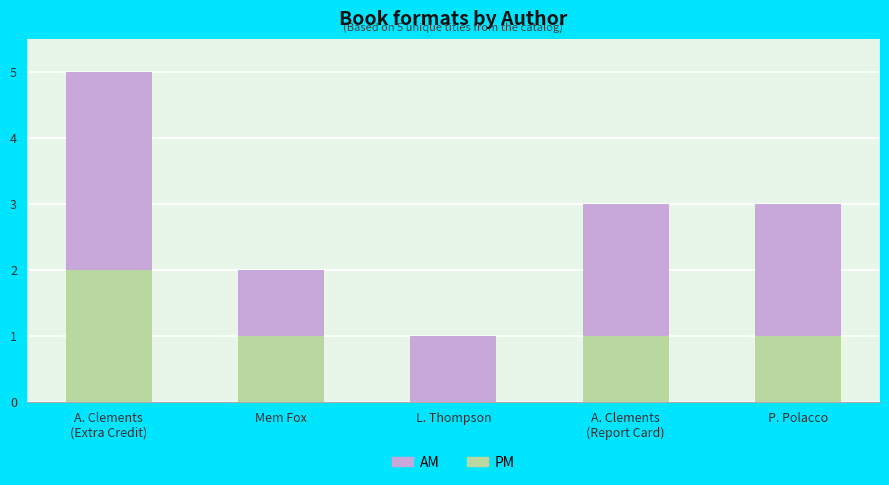

What is the sum of all PM values?

5